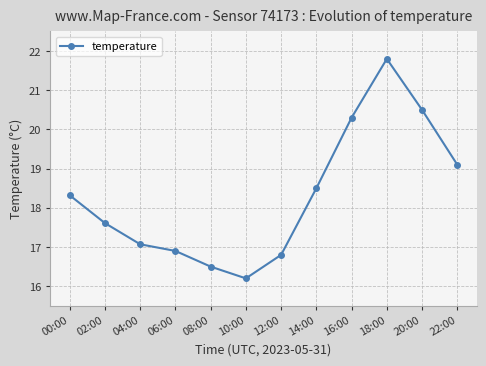

What is the minimum value shown in the chart?

16.2